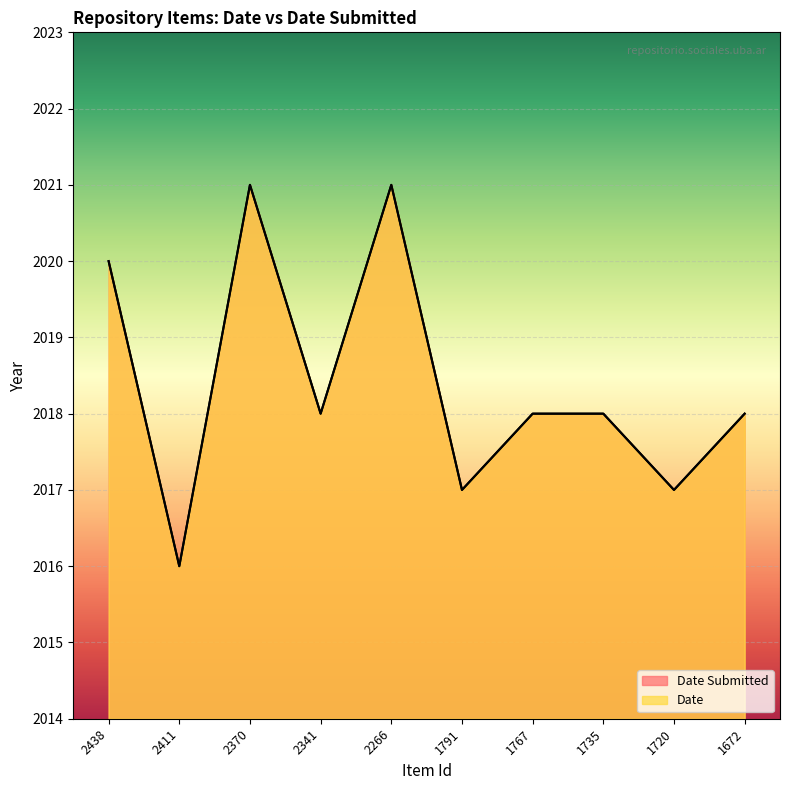

Is it true that Date equals 1160 at 1791?

False